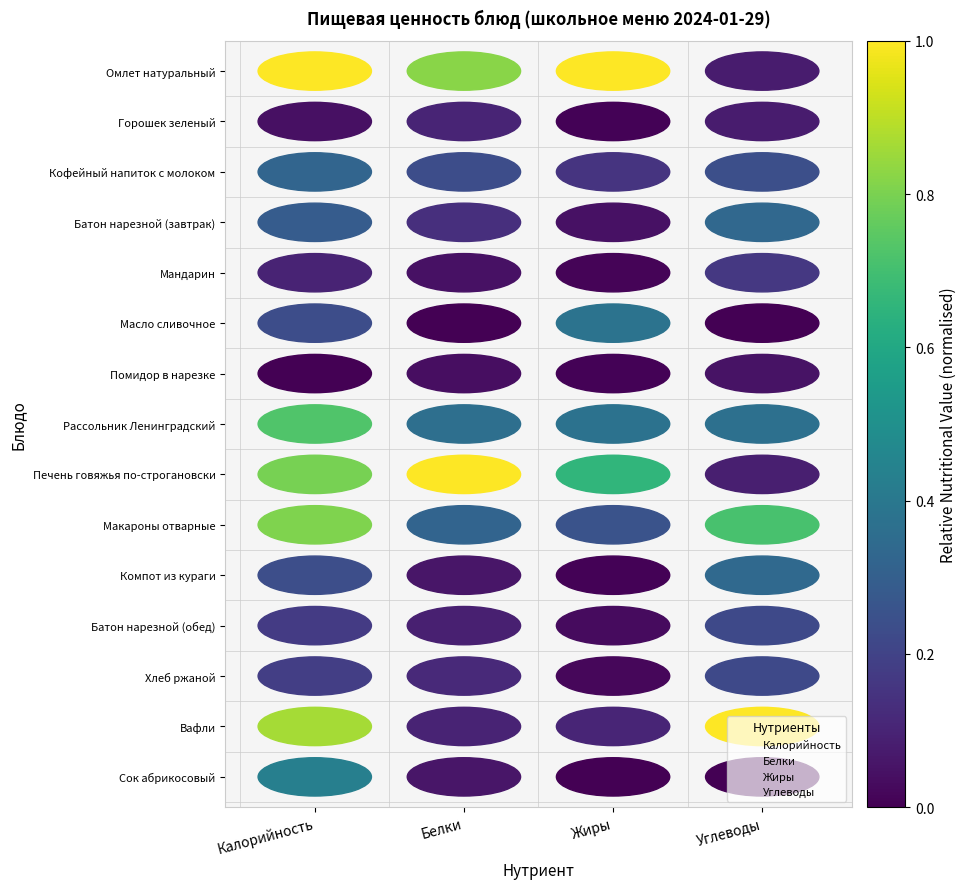

True or false: Углеводы has a value of 8 at Углеводы.

False